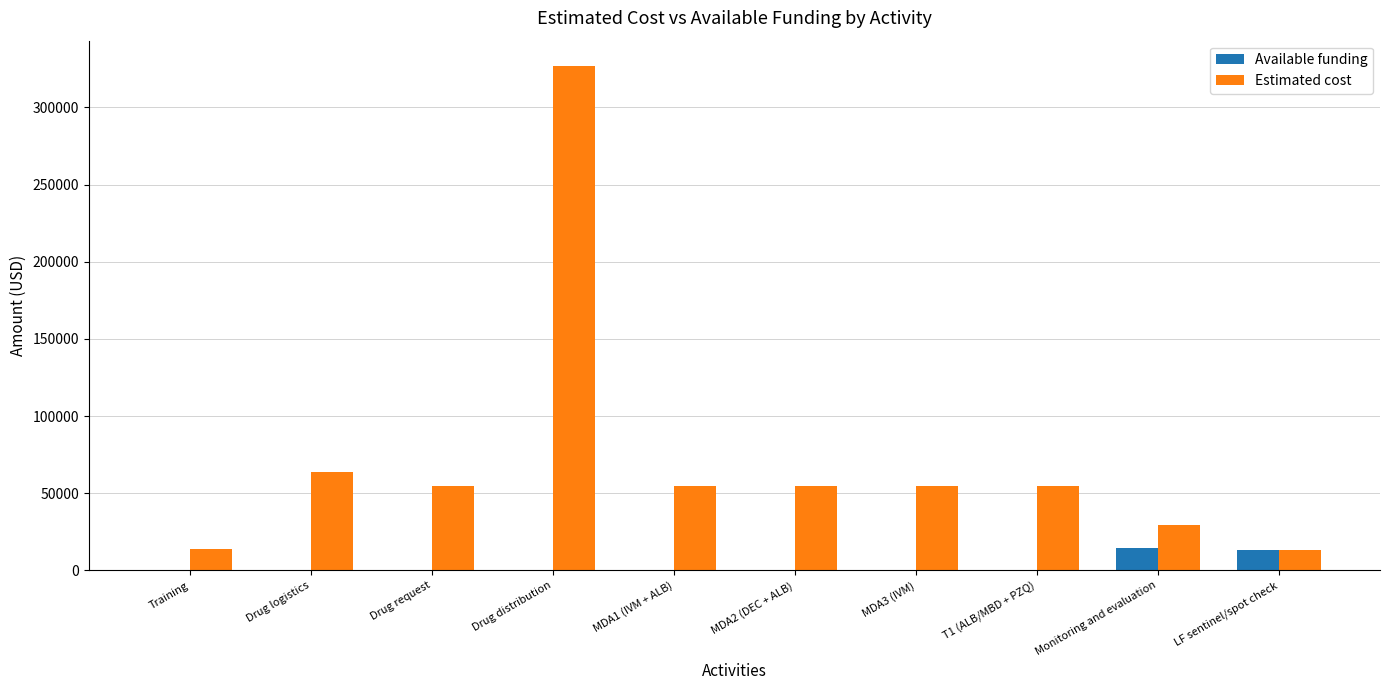

What is the sum of the Available funding values at T1 (ALB/MBD + PZQ) and Monitoring and evaluation?

14700.0